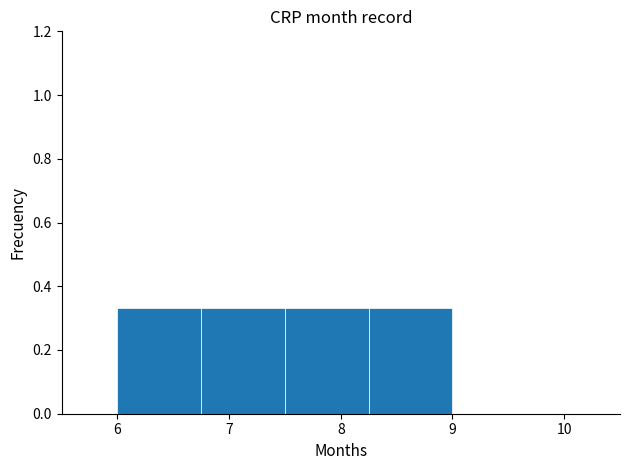

Reading left to right, list every bar in this chart as the range it spans on the x-axis followed by its height. Neither the bar edges nor the heights are printed on the chart, so give them approximately, as read against the axes.

6.00 to 6.75: 0.34
6.75 to 7.50: 0.34
7.50 to 8.25: 0.34
8.25 to 9.00: 0.34